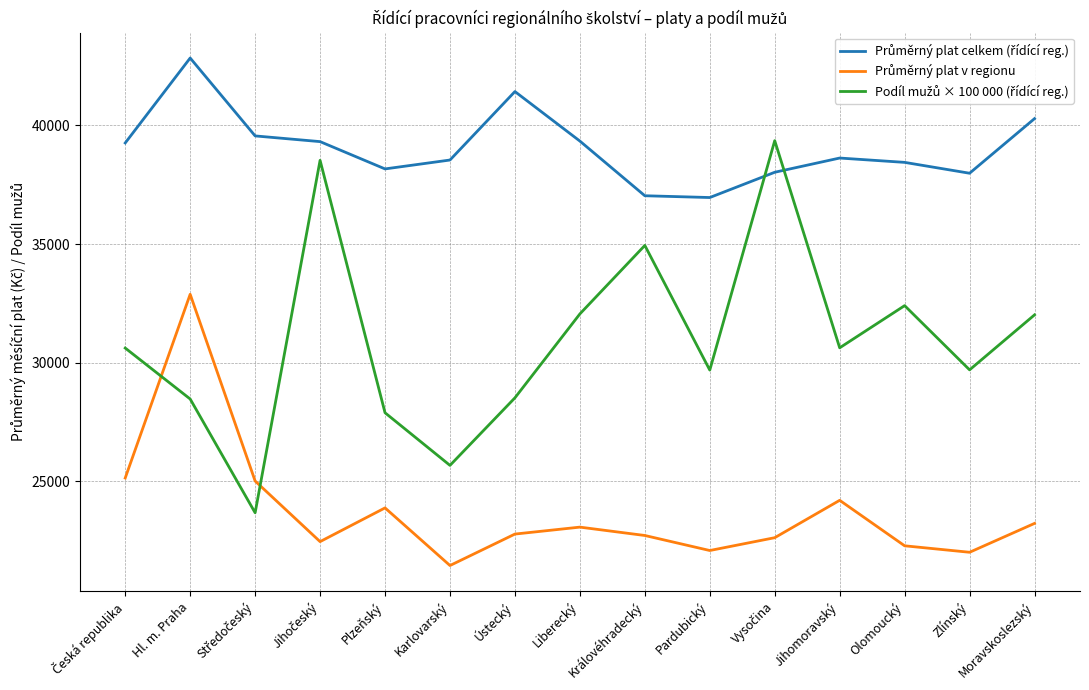

What is the difference between the highest and lowest values at Ústecký?

18669.9